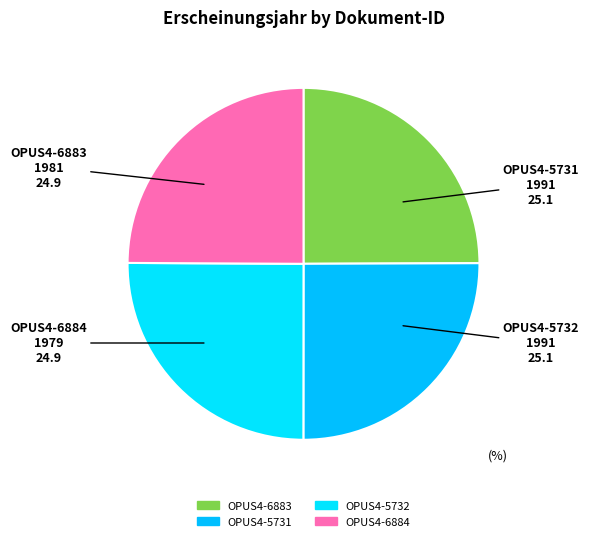

Does any single category account for the majority?

No